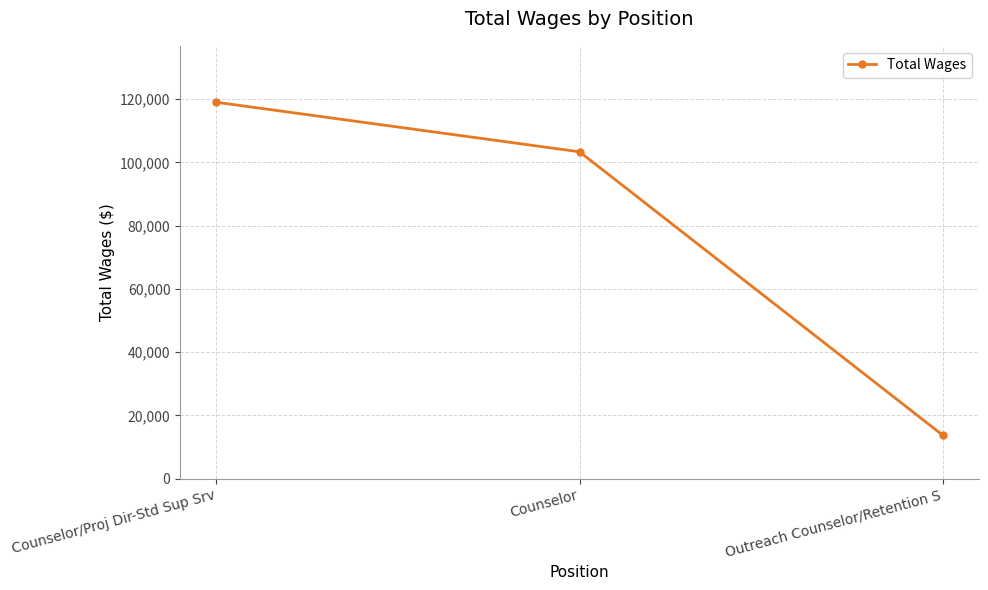

The chart shows a value of 13750 at Outreach Counselor/Retention S. True or false?

True